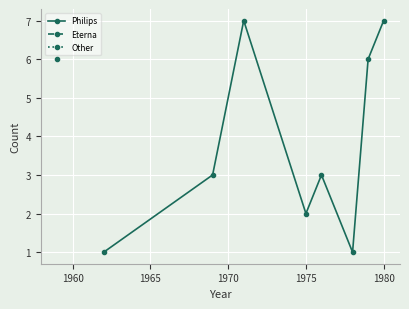

At which category does Philips reach its first local valley?

1975